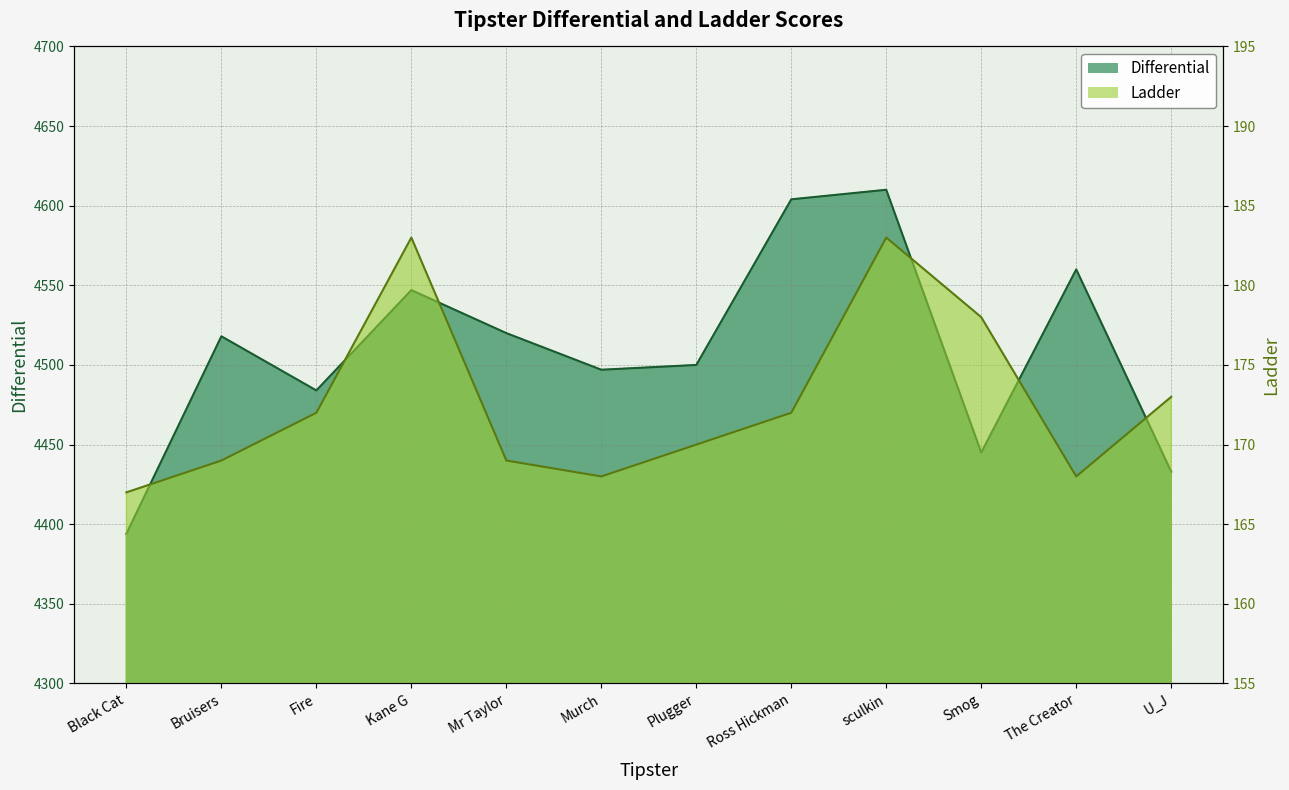

What is the label of the 4th point from the right?

sculkin